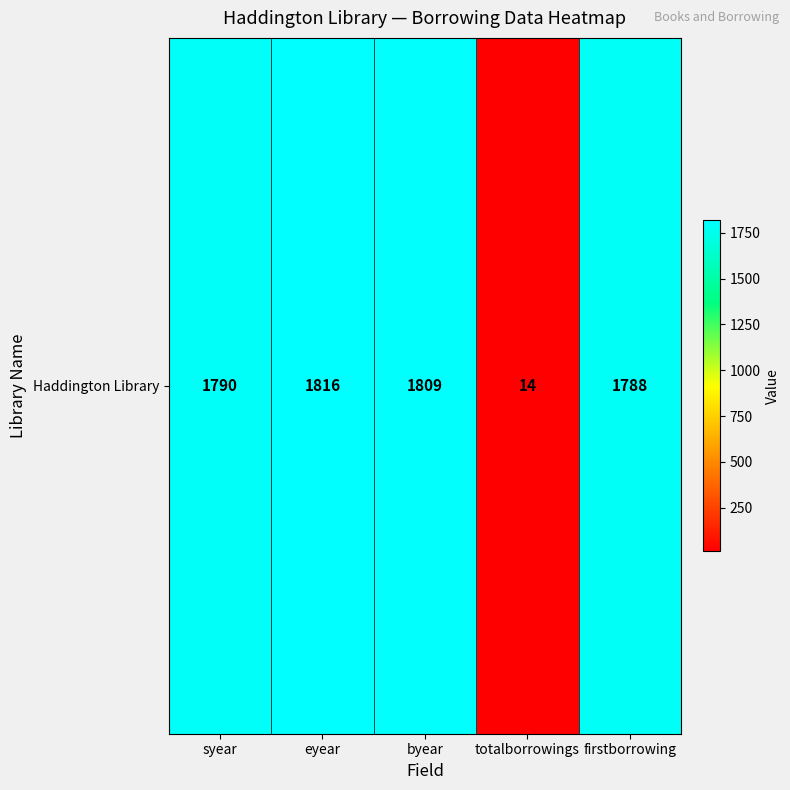

Which label corresponds to the smallest value in the chart?

totalborrowings